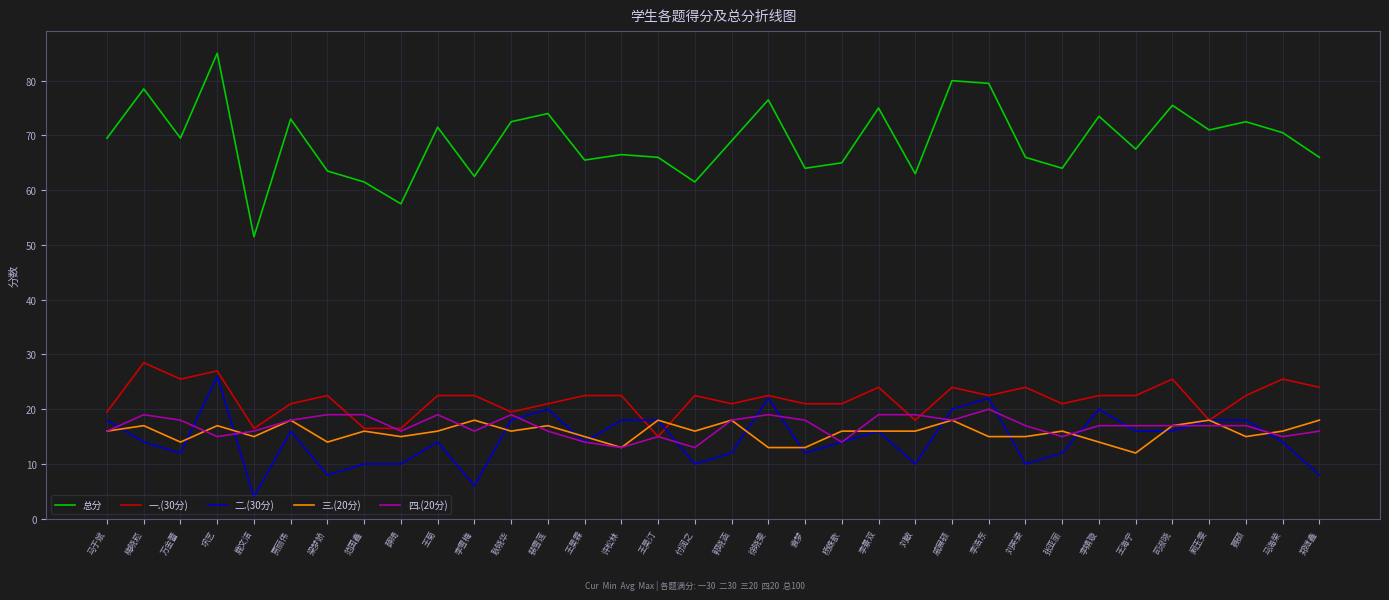

What is the total value across all series at 薛琦?

115.0